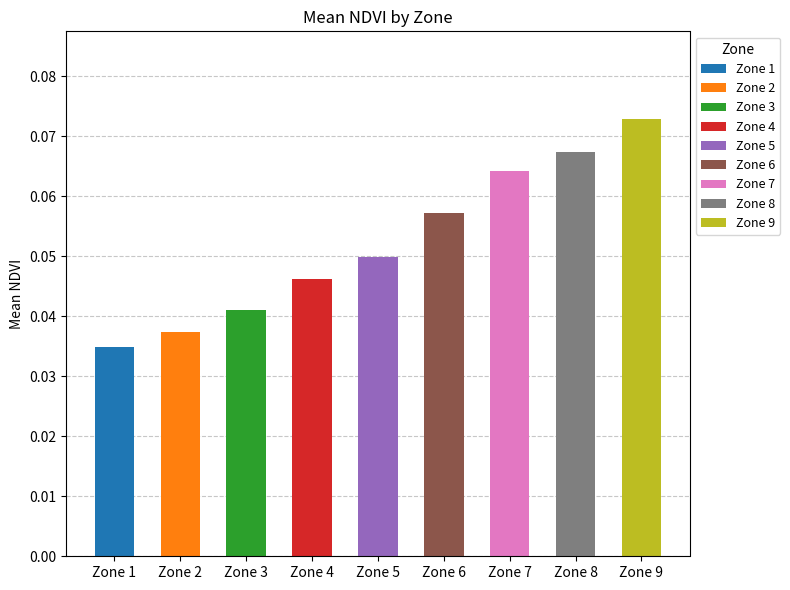

What is the sum of all values?

0.5